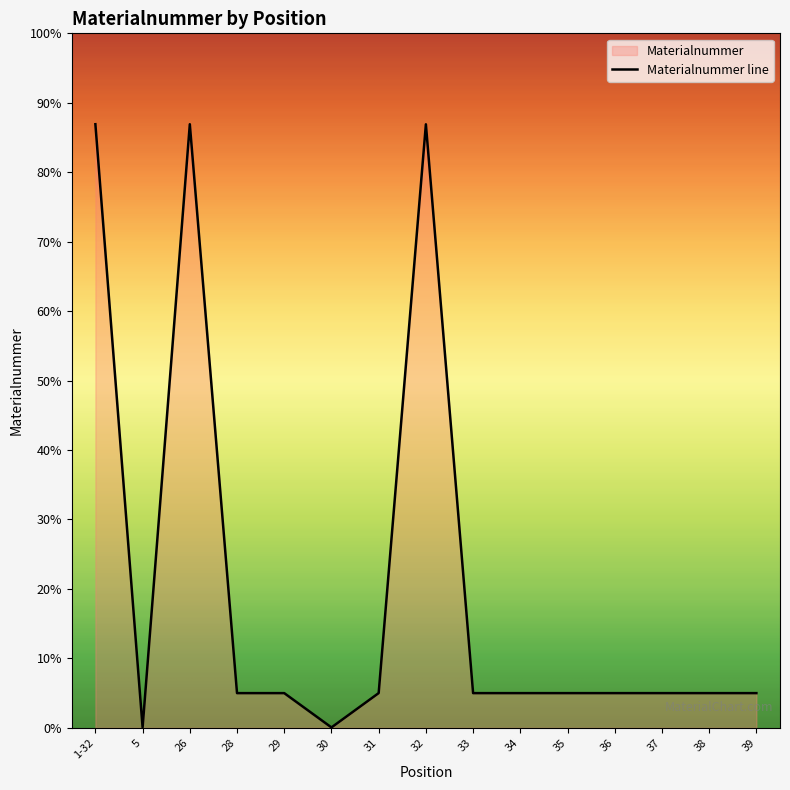

Does the chart display data point markers on the line(s)?

No